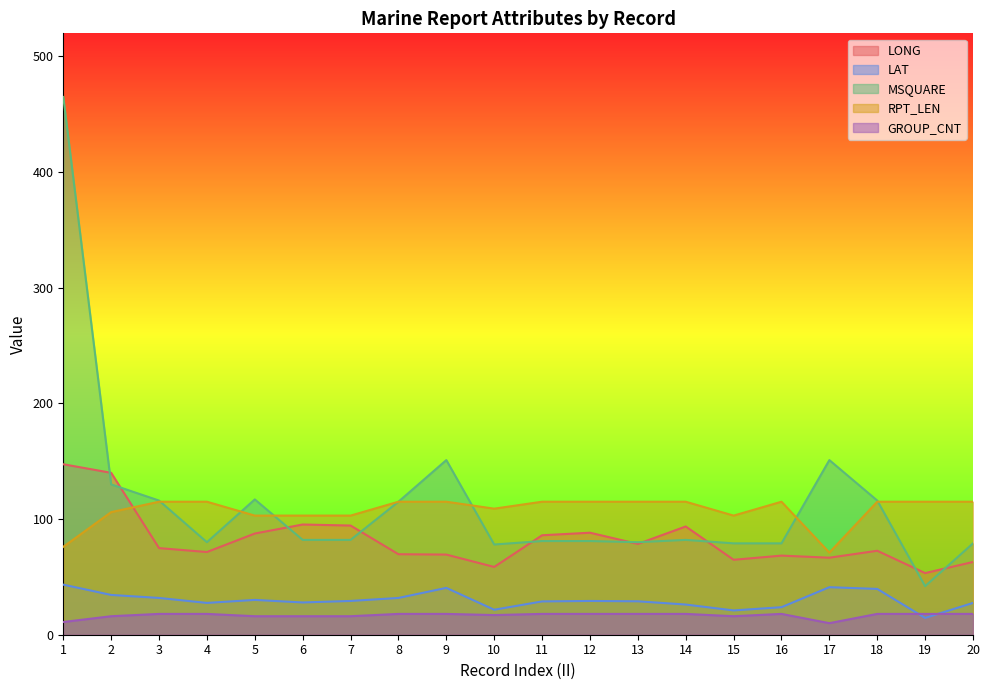

Read the LAT value at 9.

40.5